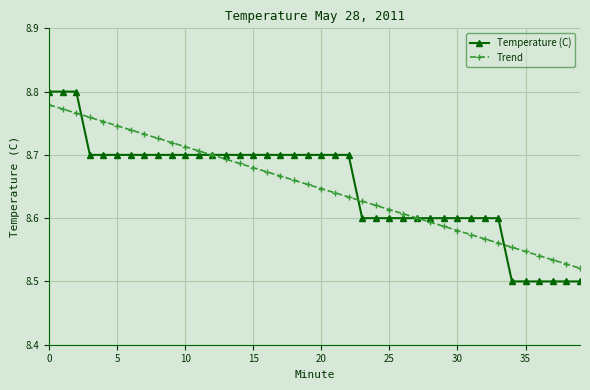

How many Trend values are between 8 and 9?

40